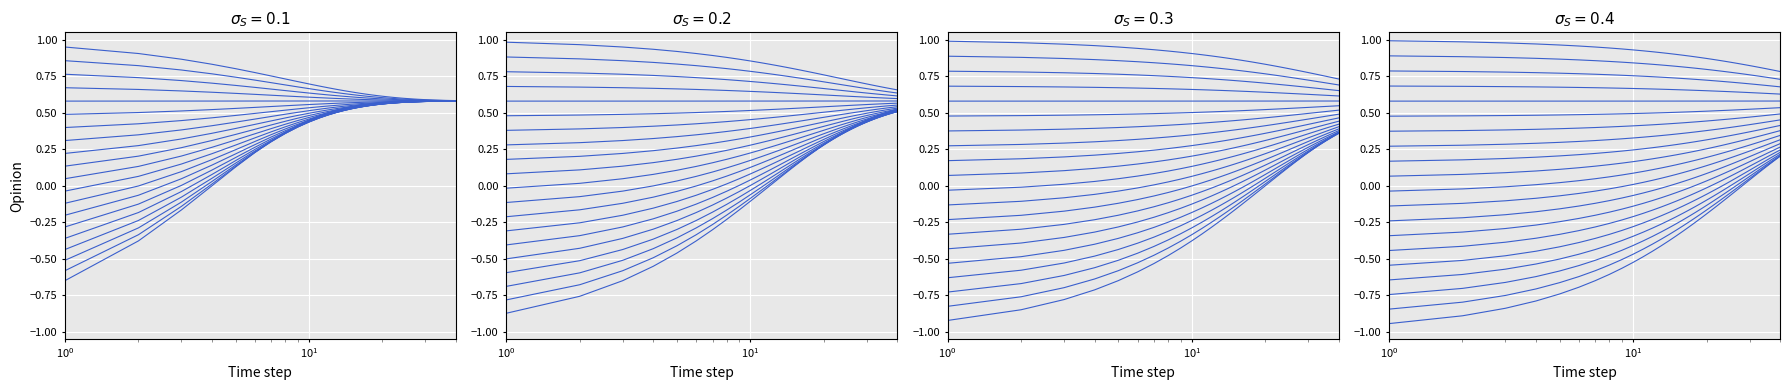

True or false: the data shows -0.3 at $\mathdefault{10^{0}}$.

False